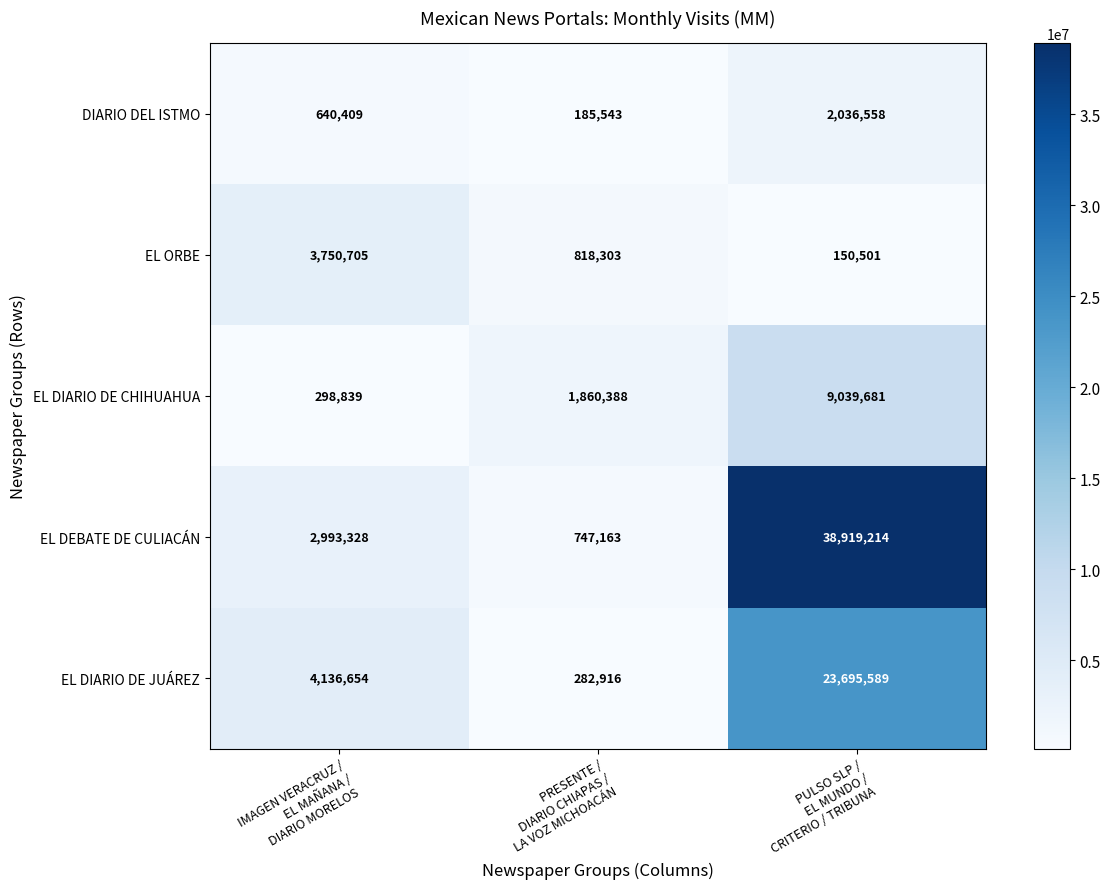

What is the sum of all DIARIO DEL ISTMO values?

2862510